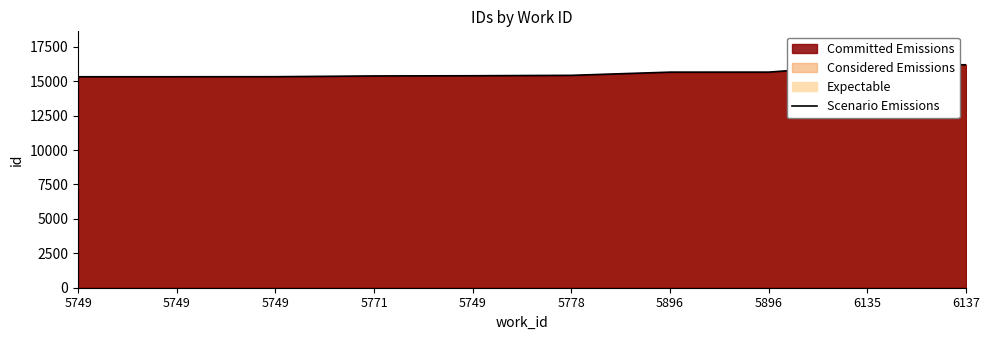

What is the average value?

15584